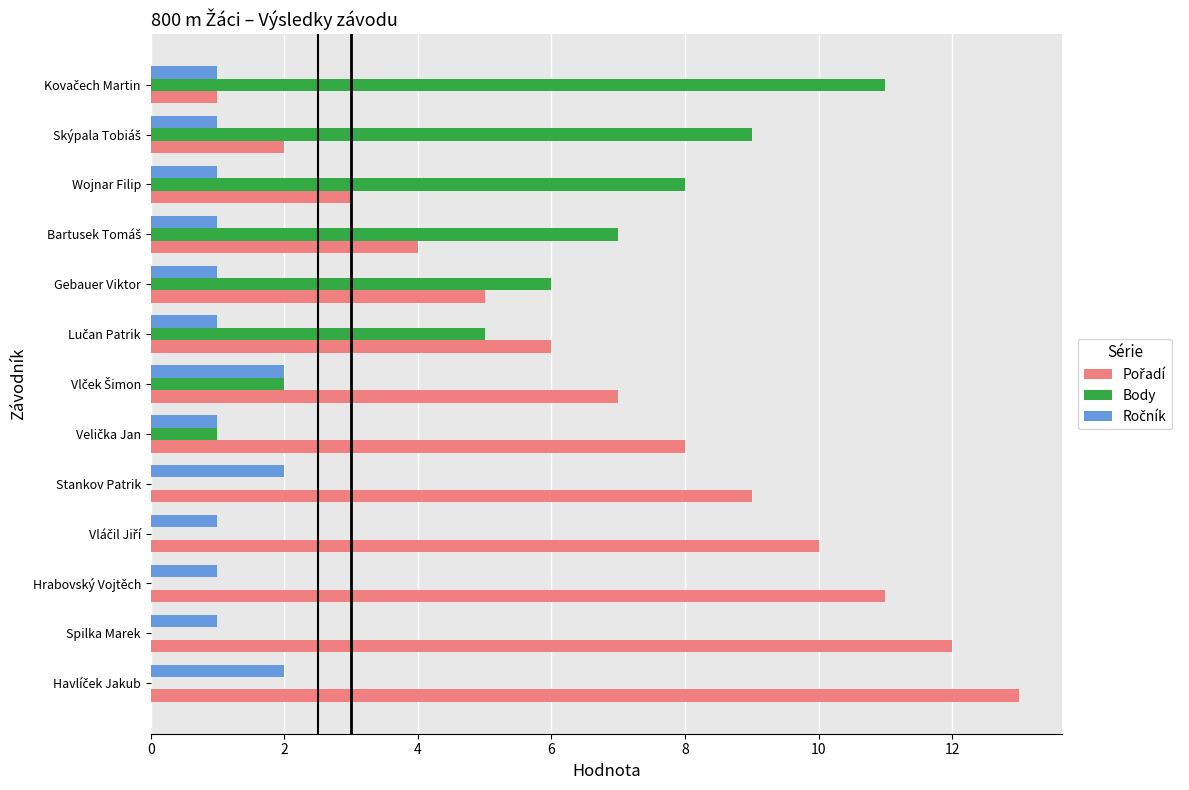

What is the highest value of the Body series?

11